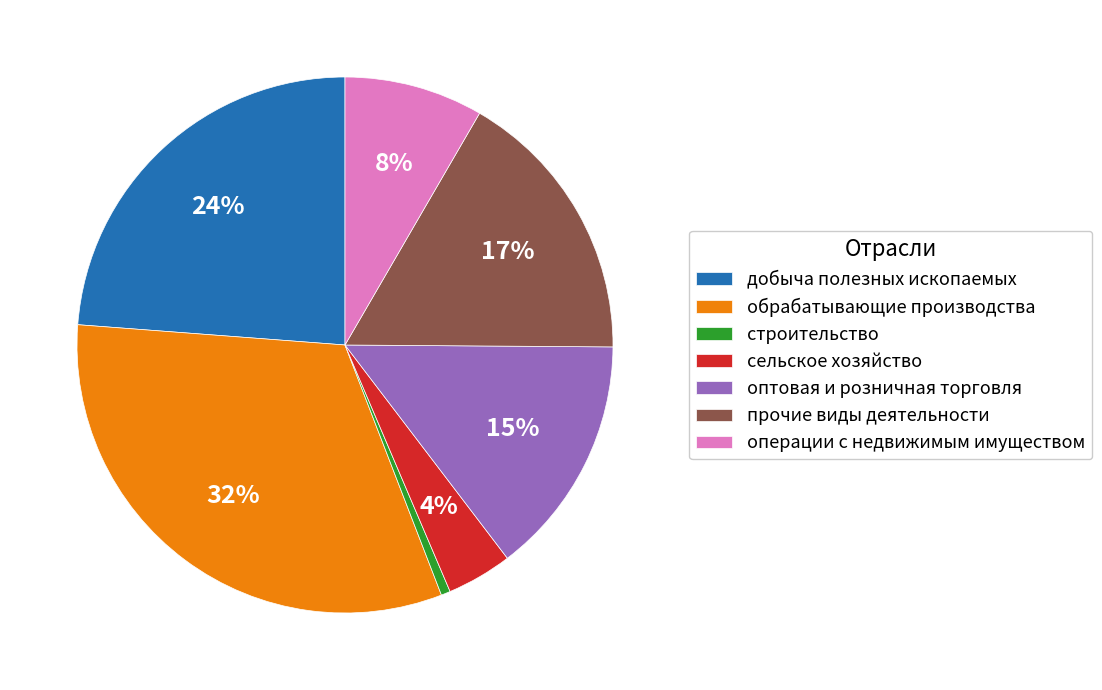

Approximately how many times larger is the value at обрабатывающие производства compared to прочие виды деятельности?

1.9